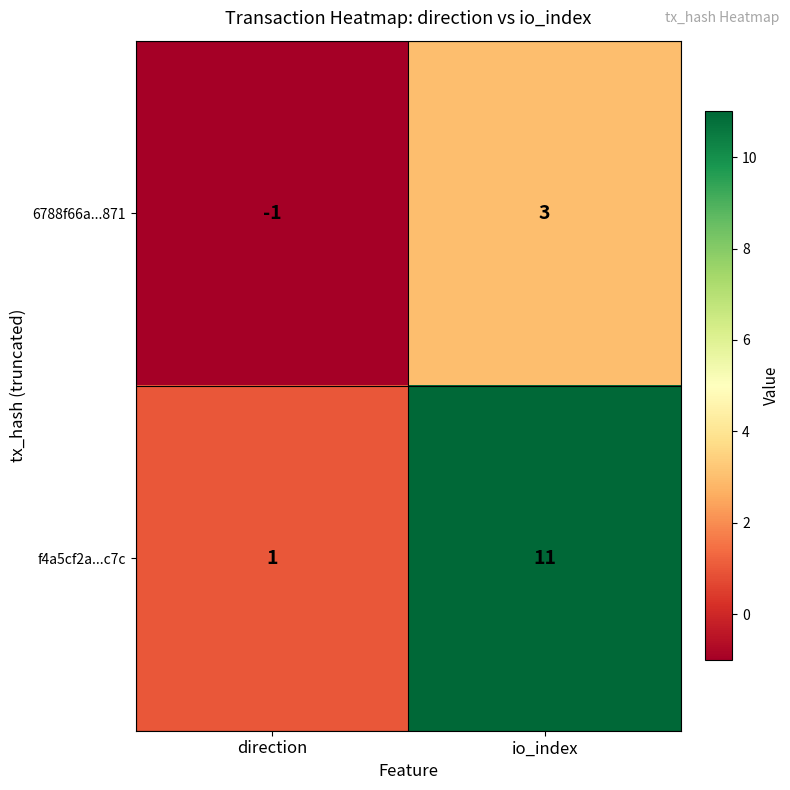

Reading right to left, transcribe all the data shown in this chart.

6788f66a...871: 3	-1
f4a5cf2a...c7c: 11	1